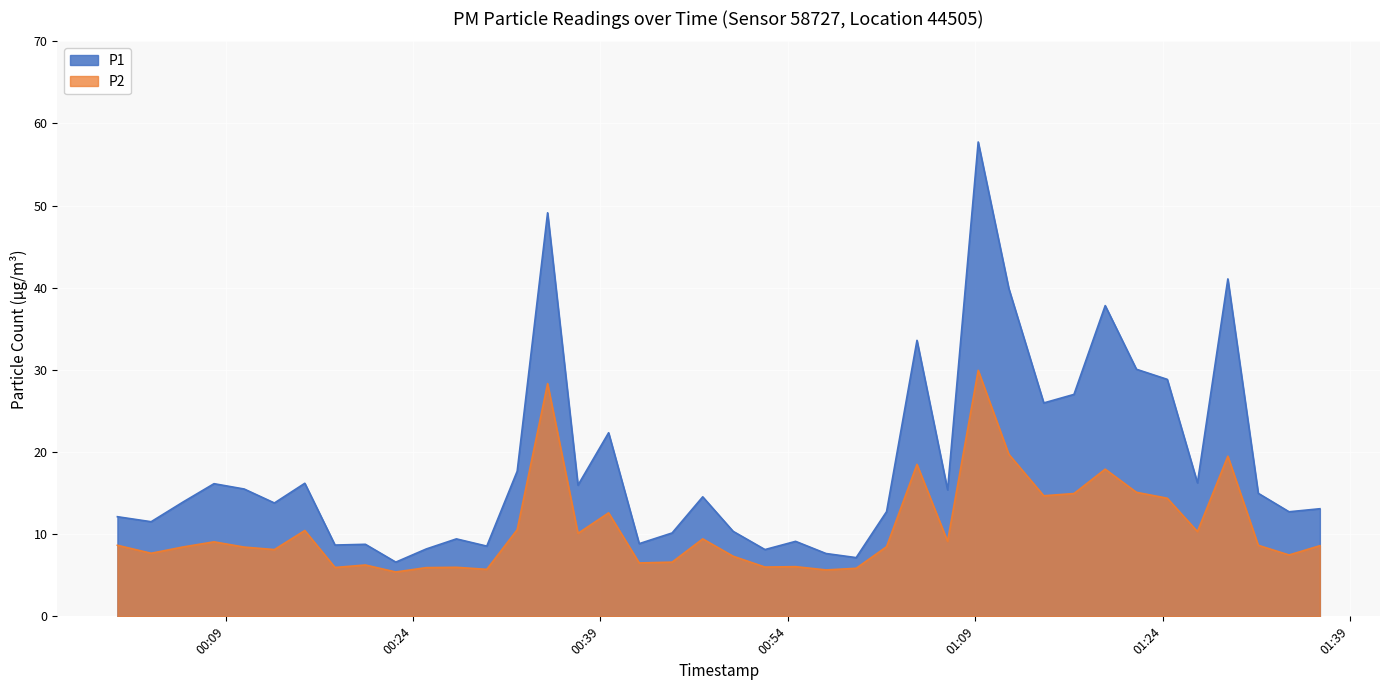

What is the value of the P1 point at the 39th from the left?

12.7